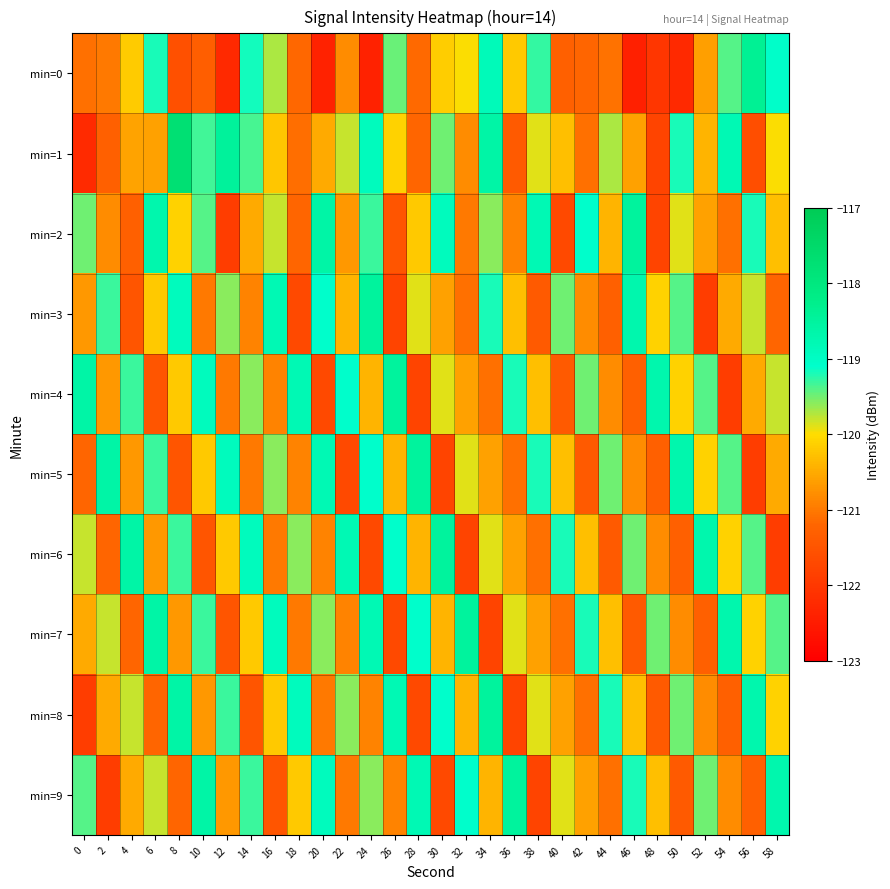

What is the total value across all series at 54?

-1202.0